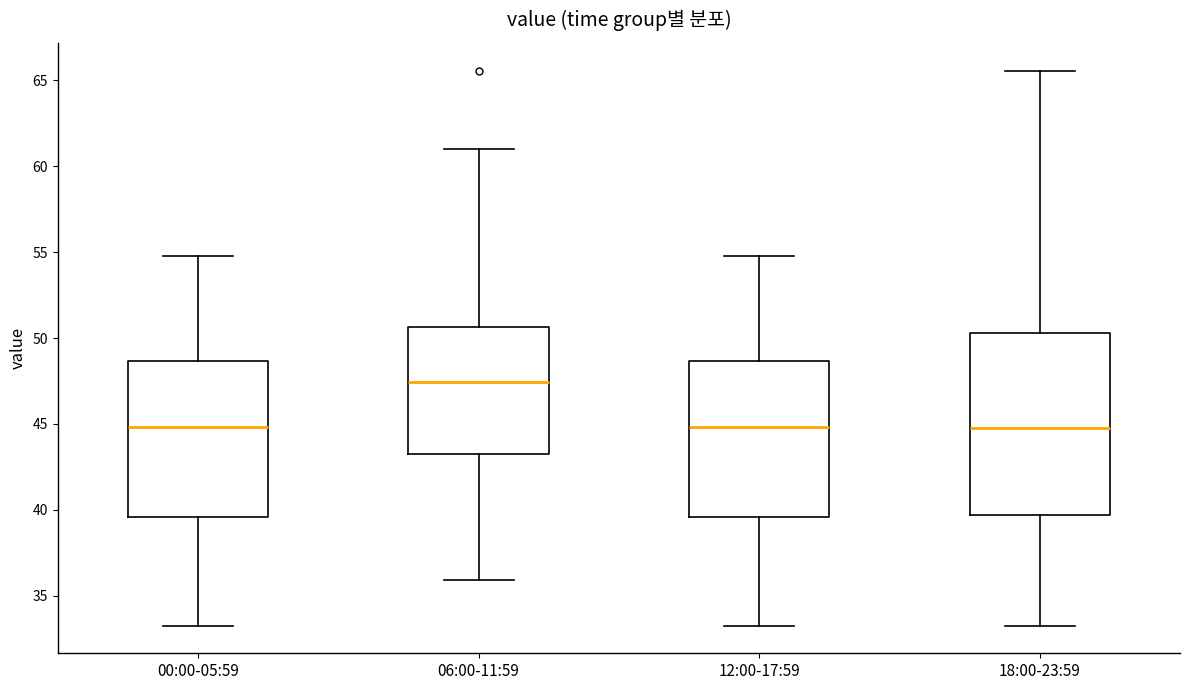

Reading left to right, read every box against the y-axis: the position of its median line, the range the box covers, and the ends of its whiskers. The values are not printed on the chart, so give them approximately, as read against the axis.

00:00-05:59: median 45.0, box 39.5 to 48.5, whiskers 33.5 to 55.0
06:00-11:59: median 47.5, box 43.5 to 50.5, whiskers 36.0 to 61.0
12:00-17:59: median 45.0, box 39.5 to 48.5, whiskers 33.5 to 55.0
18:00-23:59: median 45.0, box 39.5 to 50.5, whiskers 33.5 to 65.5